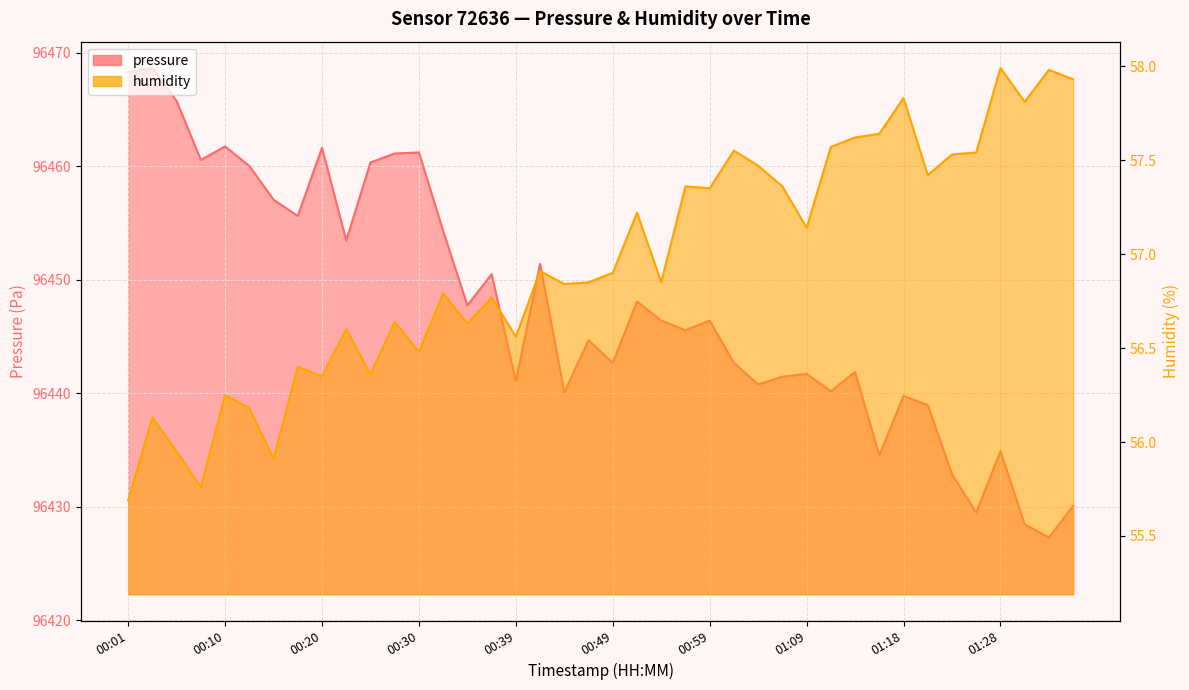

What is the total value across all series at 00:52?

96505.3